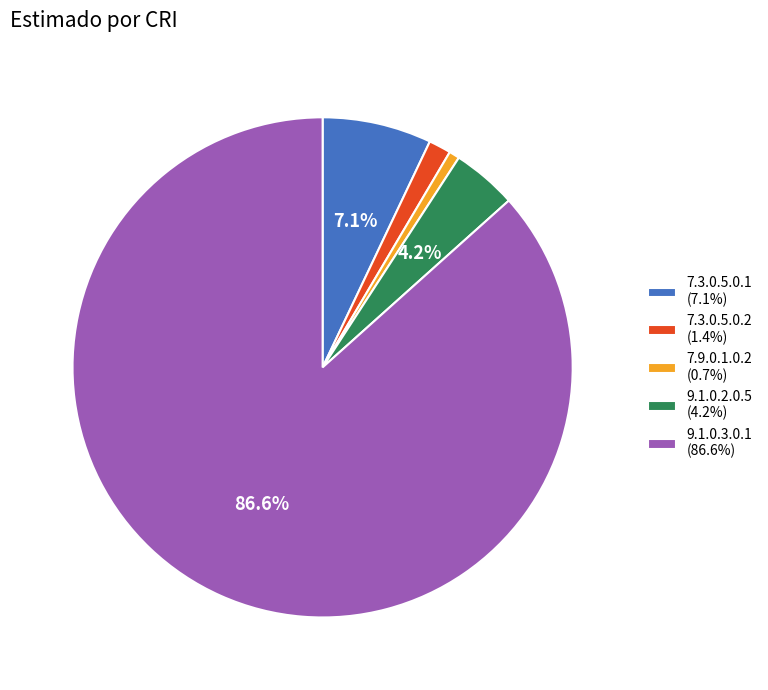

Do 9.1.0.3.0.1 (86.6%) and 7.3.0.5.0.2 (1.4%) together represent more than half of the pie?

Yes